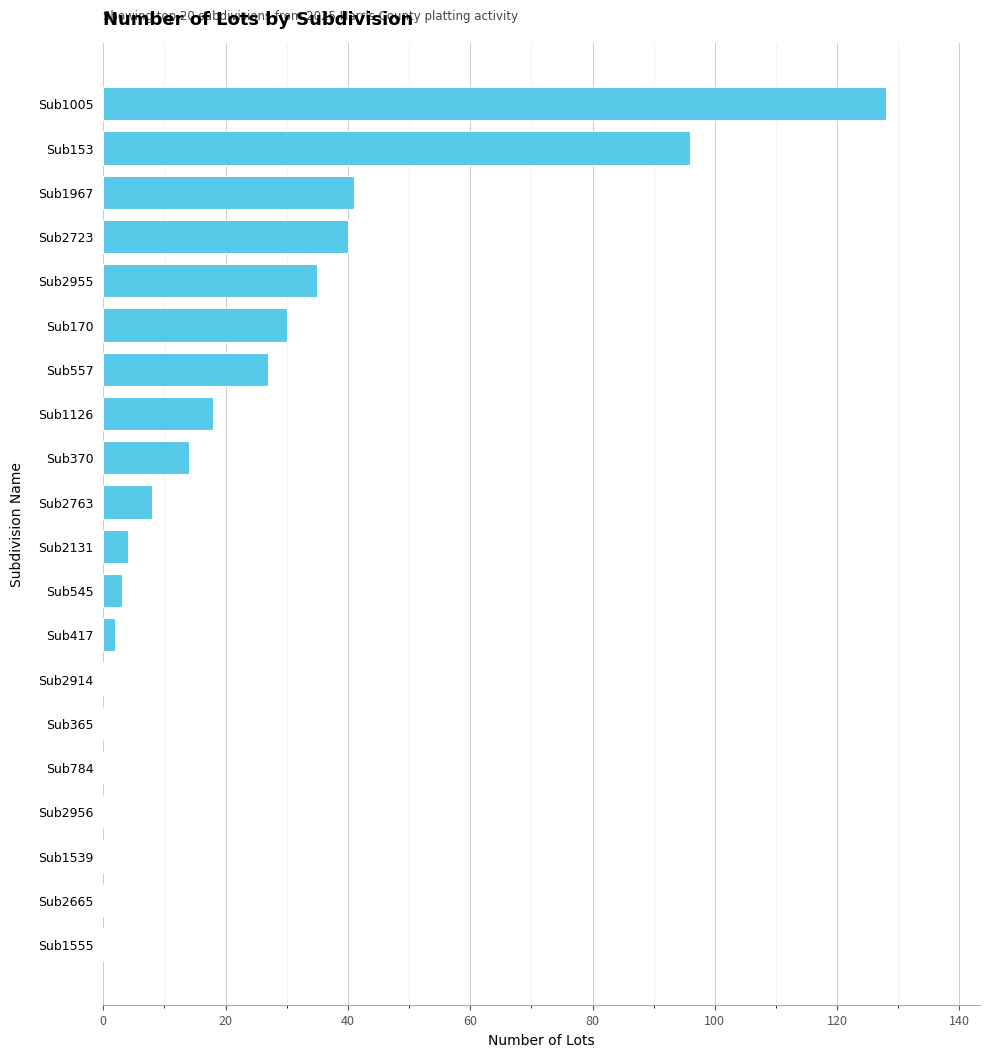

Reading bottom to top, extract all data points from this chart.

Sub1555=0	Sub2665=0	Sub1539=0	Sub2956=0	Sub784=0	Sub365=0	Sub2914=0	Sub417=2	Sub545=3	Sub2131=4	Sub2763=8	Sub370=14	Sub1126=18	Sub557=27	Sub170=30	Sub2955=35	Sub2723=40	Sub1967=41	Sub153=96	Sub1005=128